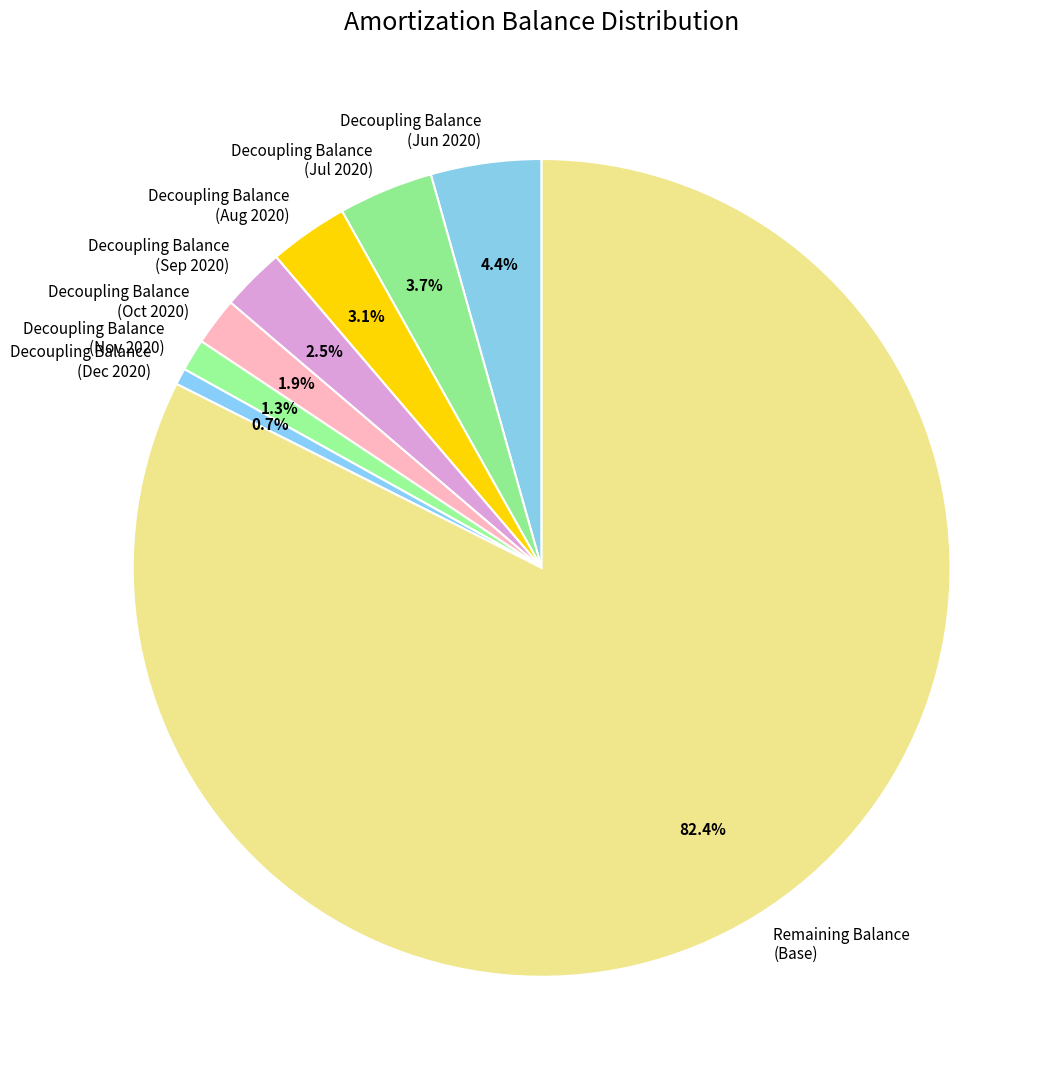

Rank the categories by value from highest to lowest.

Remaining Balance (Base), Decoupling Balance (Jun 2020), Decoupling Balance (Jul 2020), Decoupling Balance (Aug 2020), Decoupling Balance (Sep 2020), Decoupling Balance (Oct 2020), Decoupling Balance (Nov 2020), Decoupling Balance (Dec 2020)